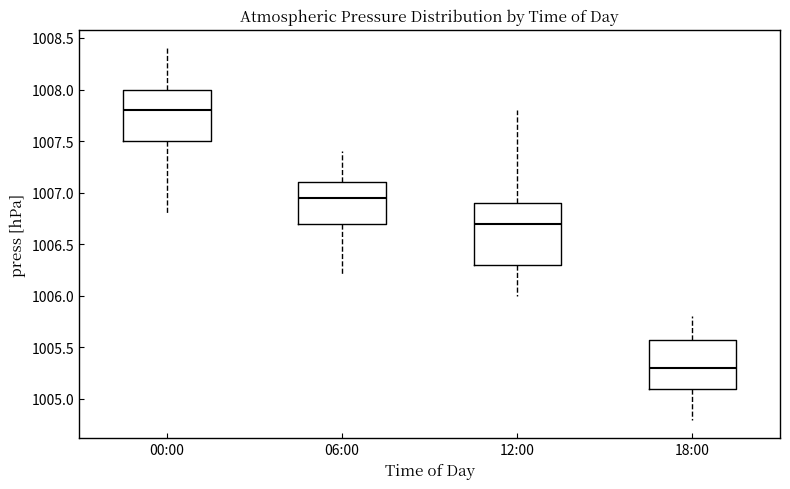

Where is the lower edge of the box for 06:00 on the y-axis? The values are not printed on the chart, so give them approximately, as read against the axis.

1006.70